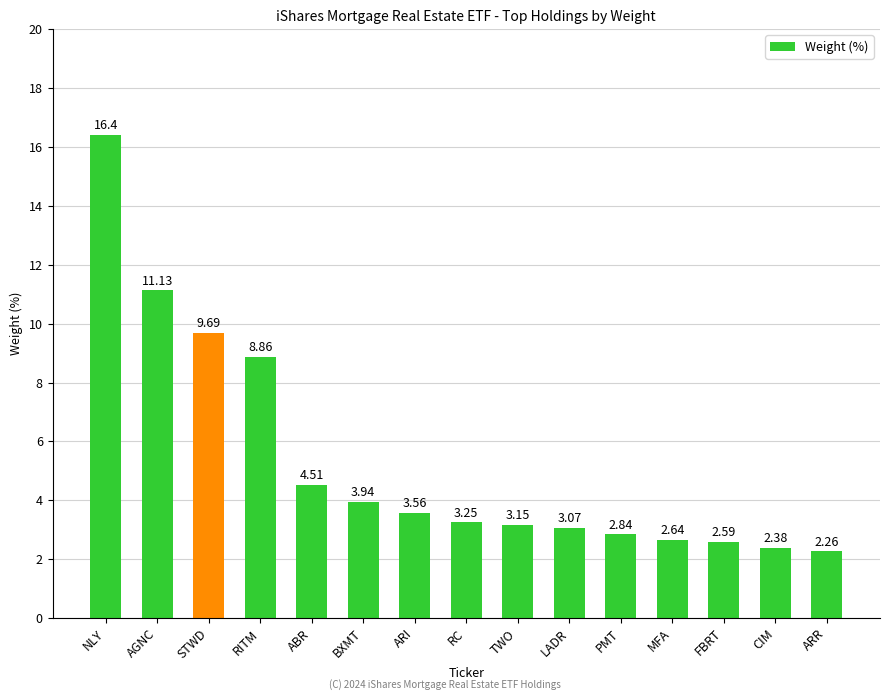

What is the ratio of the value at ABR to the value at CIM?

1.9